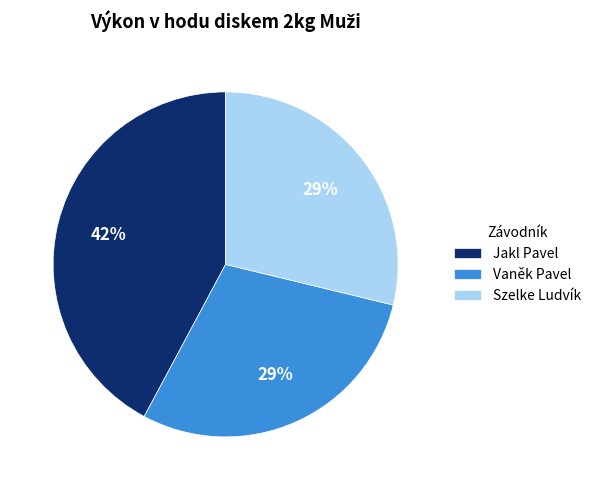

Is it true that Vaněk Pavel is 36% of the pie?

False